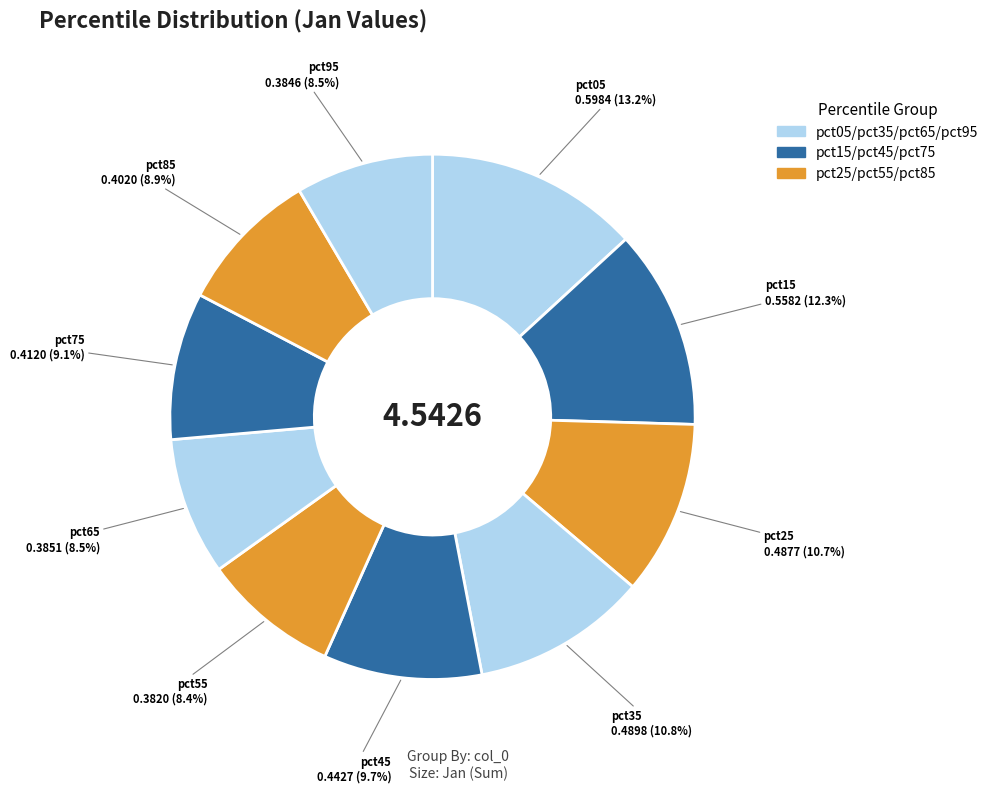

Rank the categories by value from highest to lowest.

pct05, pct15, pct35, pct25, pct45, pct75, pct85, pct65, pct95, pct55